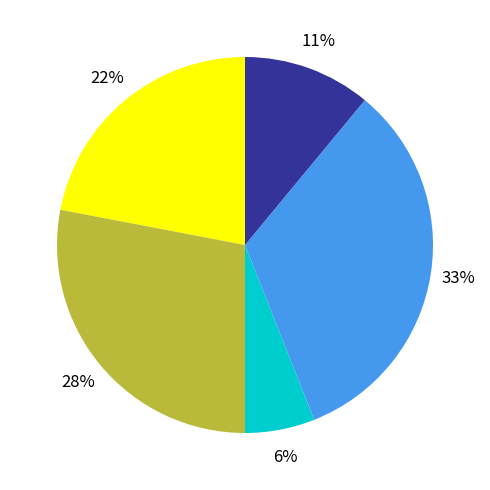

To the nearest percent, what is the difference between the largest and smallest slice percentages?

27%